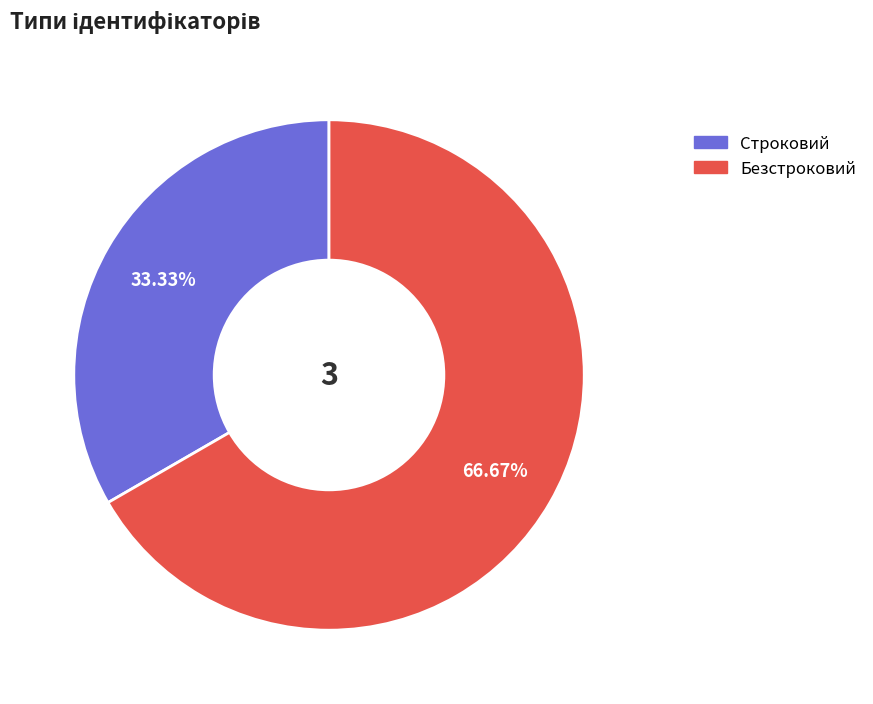

Which category has the smallest portion of the pie?

Строковий